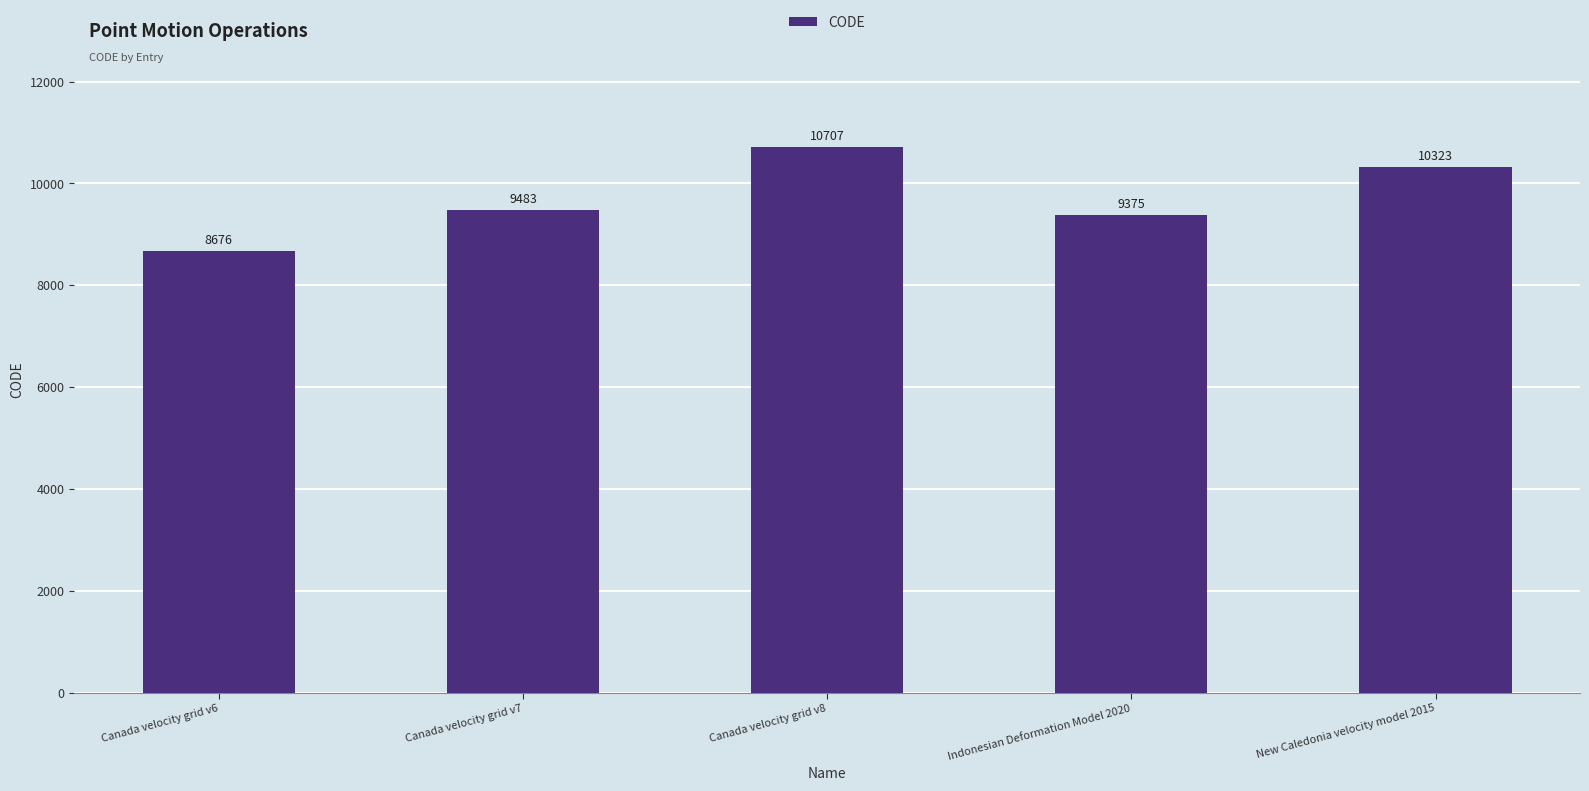

List the labels in order of value, largest first.

Canada velocity grid v8, New Caledonia velocity model 2015, Canada velocity grid v7, Indonesian Deformation Model 2020, Canada velocity grid v6